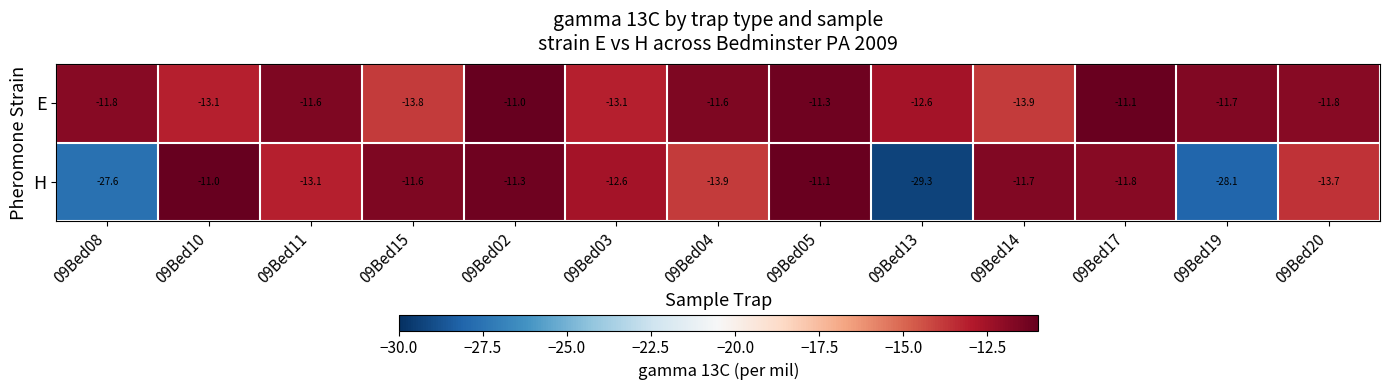

Rank the series by their average value, from lowest to highest.

H, E